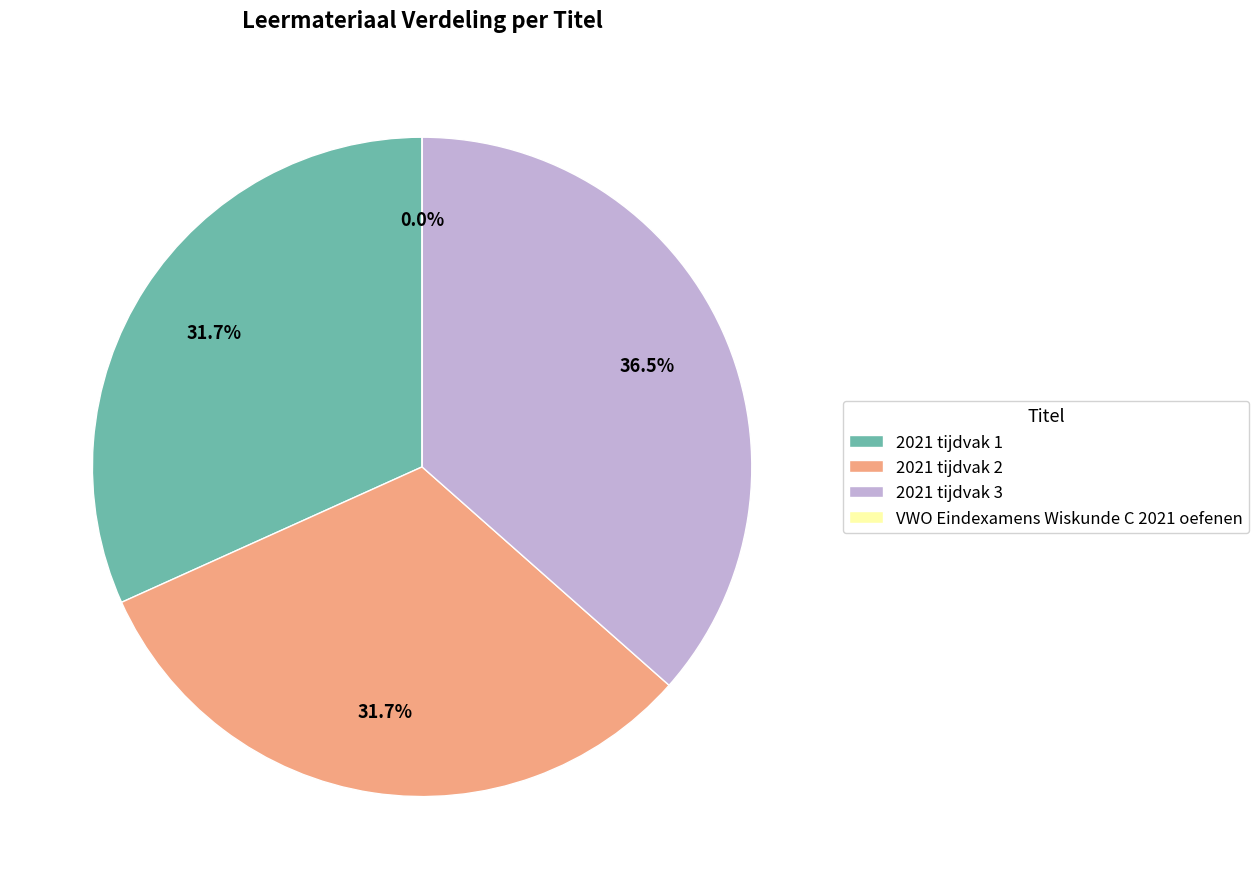

Is there a majority slice in this chart?

No